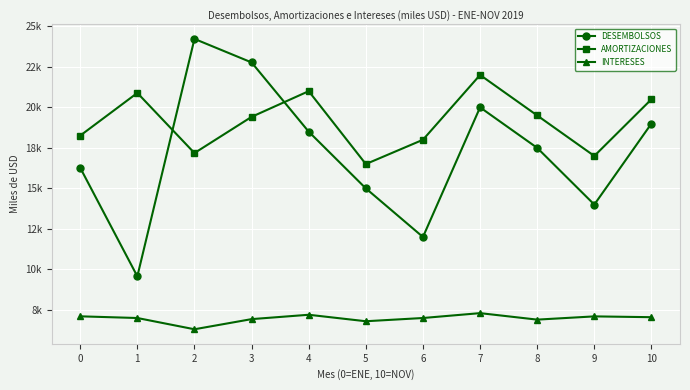

Which category has the highest value in the INTERESES series?

7